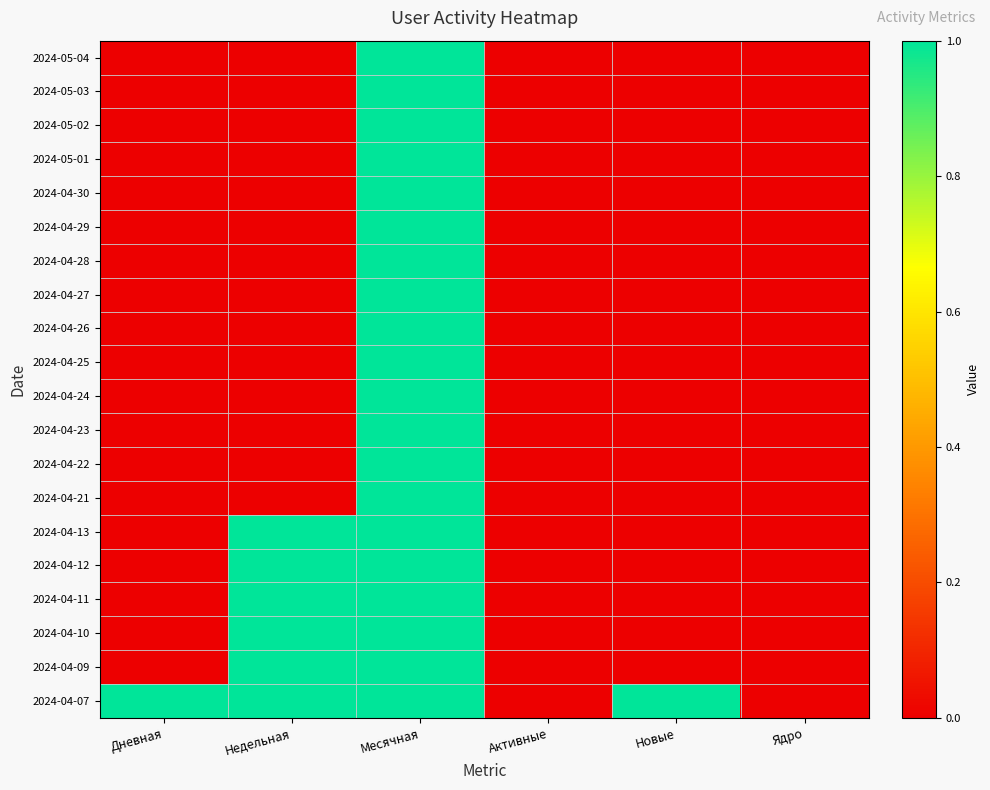

Which label corresponds to the largest value in the chart?

Месячная